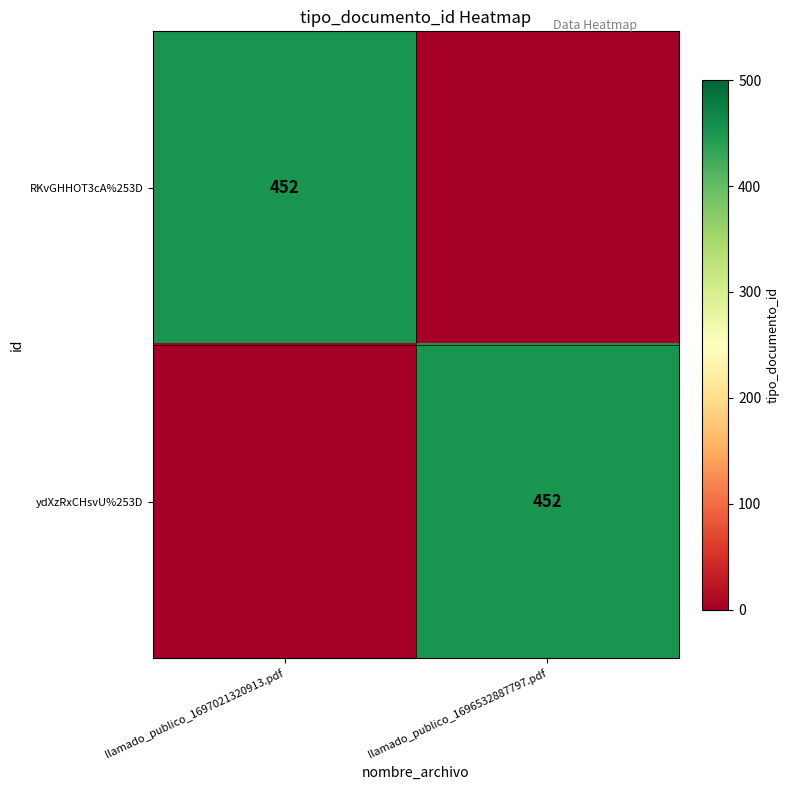

The RKvGHHOT3cA%253D series shows 654 at llamado_publico_1697021320913.pdf. True or false?

False